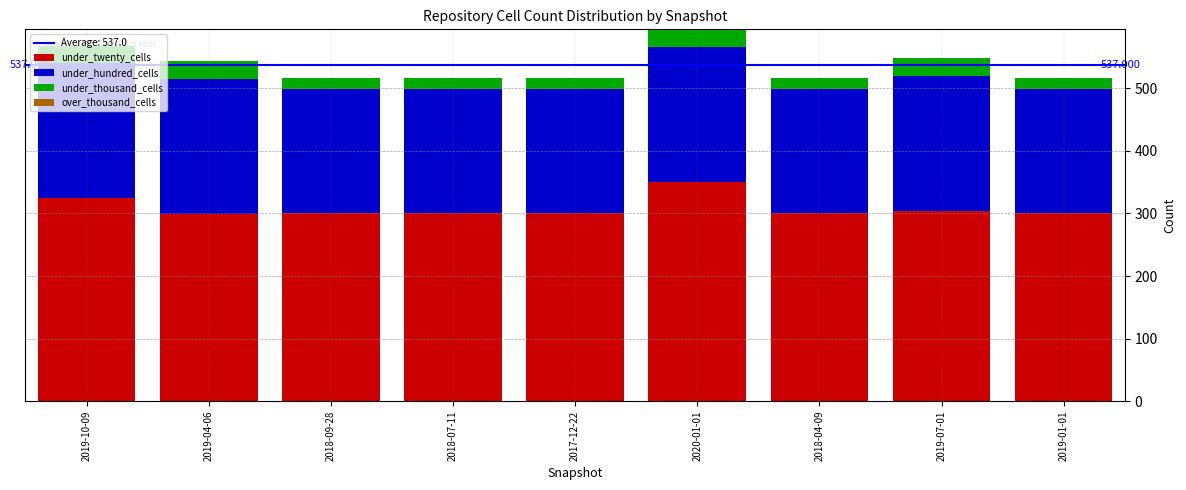

How many categories are shown in the chart?

9